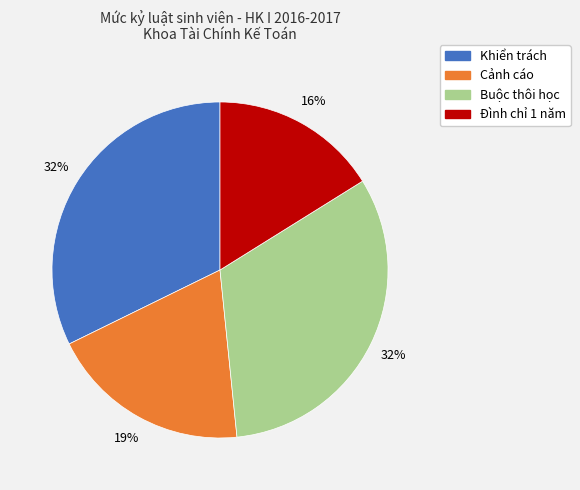

Is the sum of Buộc thôi học and Khiển trách greater than half?

Yes